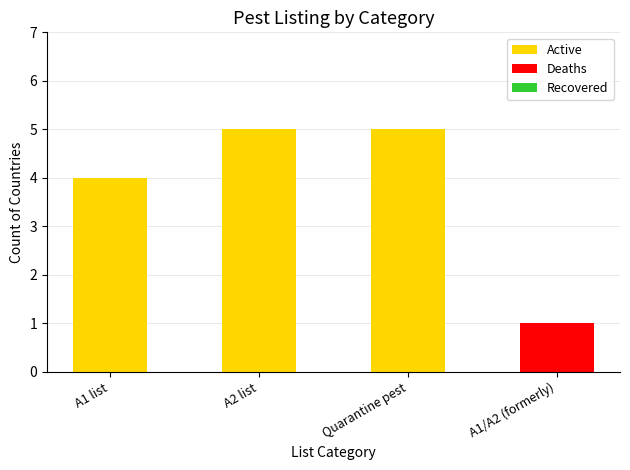

What is the total value across all series at Quarantine pest?

5